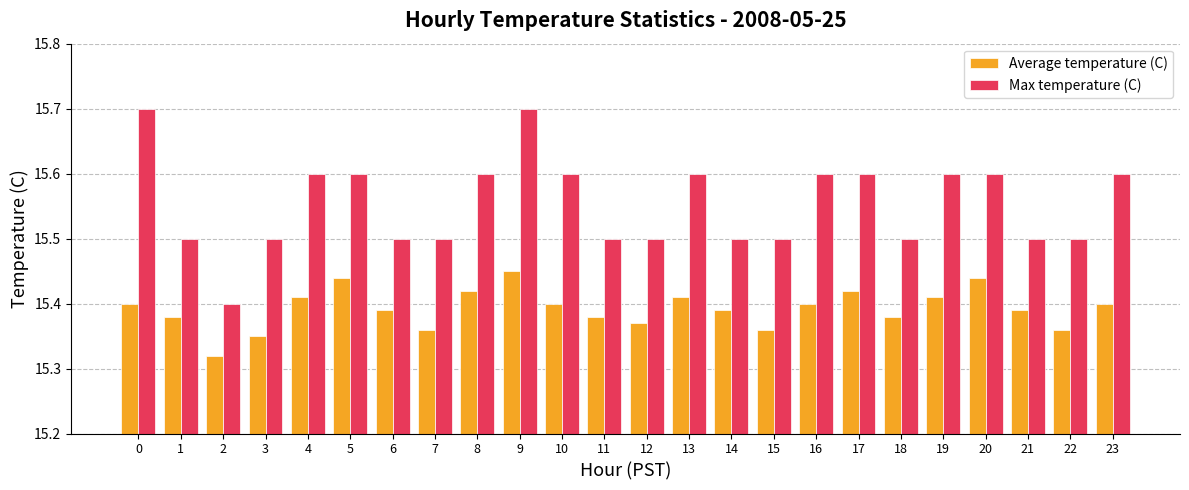

What are all the series names shown in the legend?

Average temperature (C), Max temperature (C)